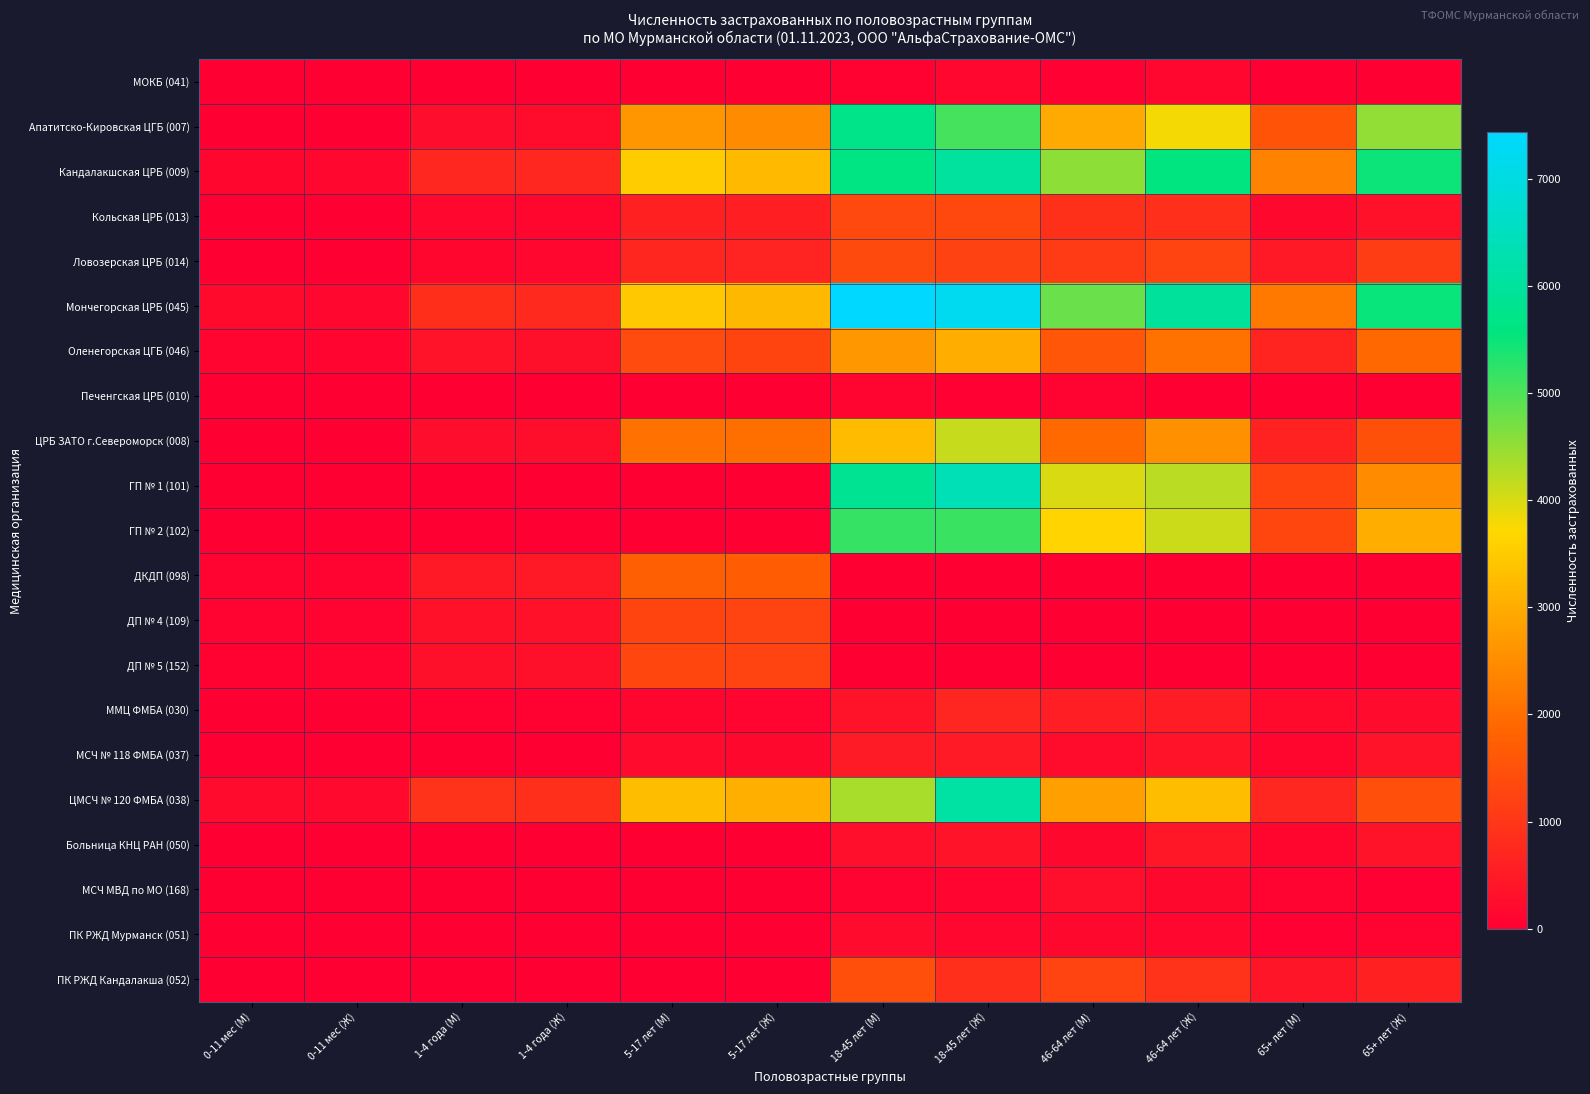

What is the spread (max minus min) of values at 65+ лет (Ж)?

5518